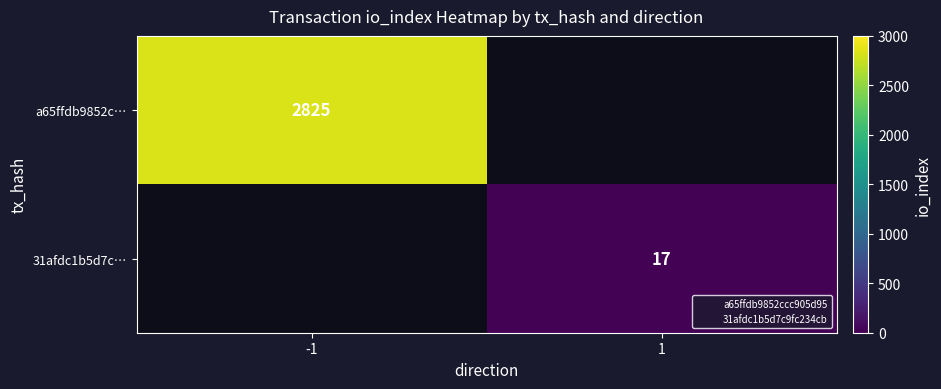

Which category has the highest value in the a65ffdb9852c… series?

-1